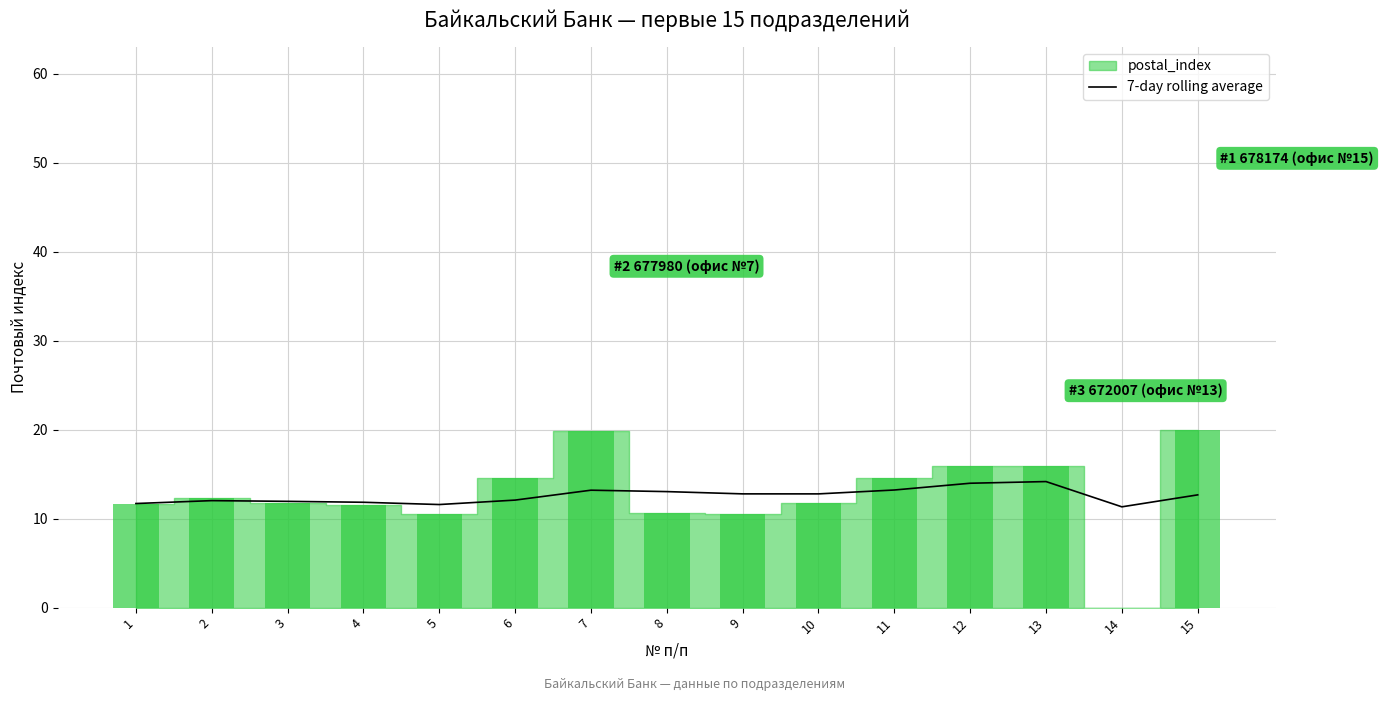

The chart shows a value of 8.0 at 12. True or false?

False